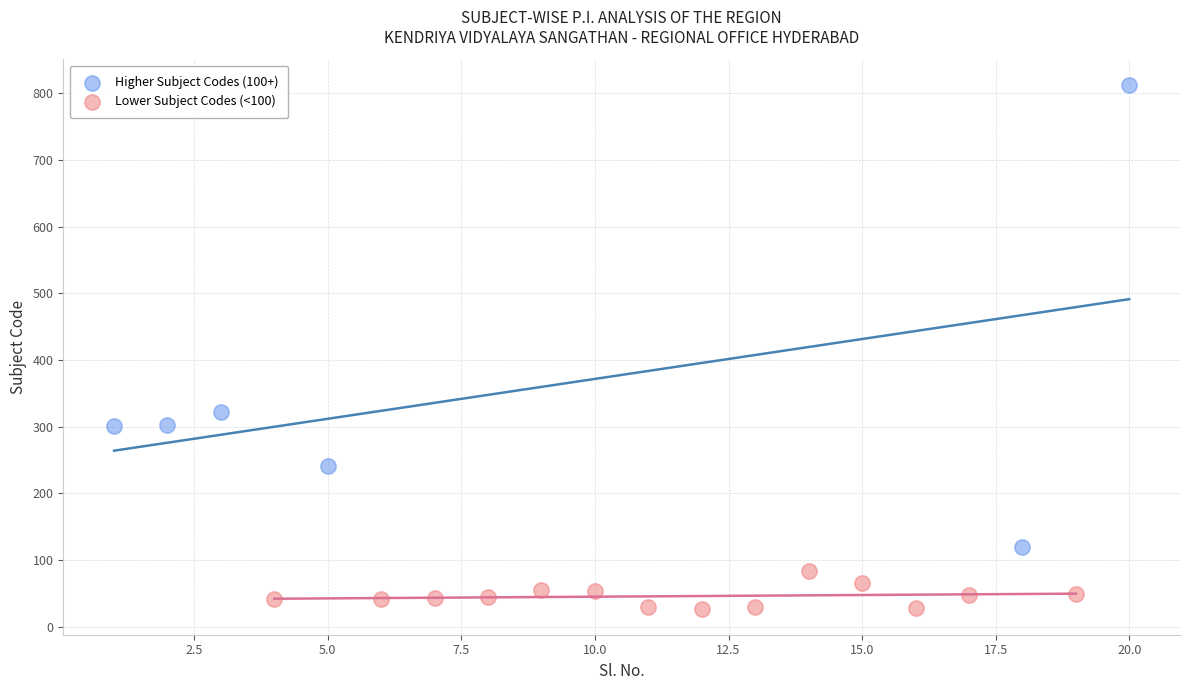

Which series contains the lowest Y value?

Lower Subject Codes (<100)